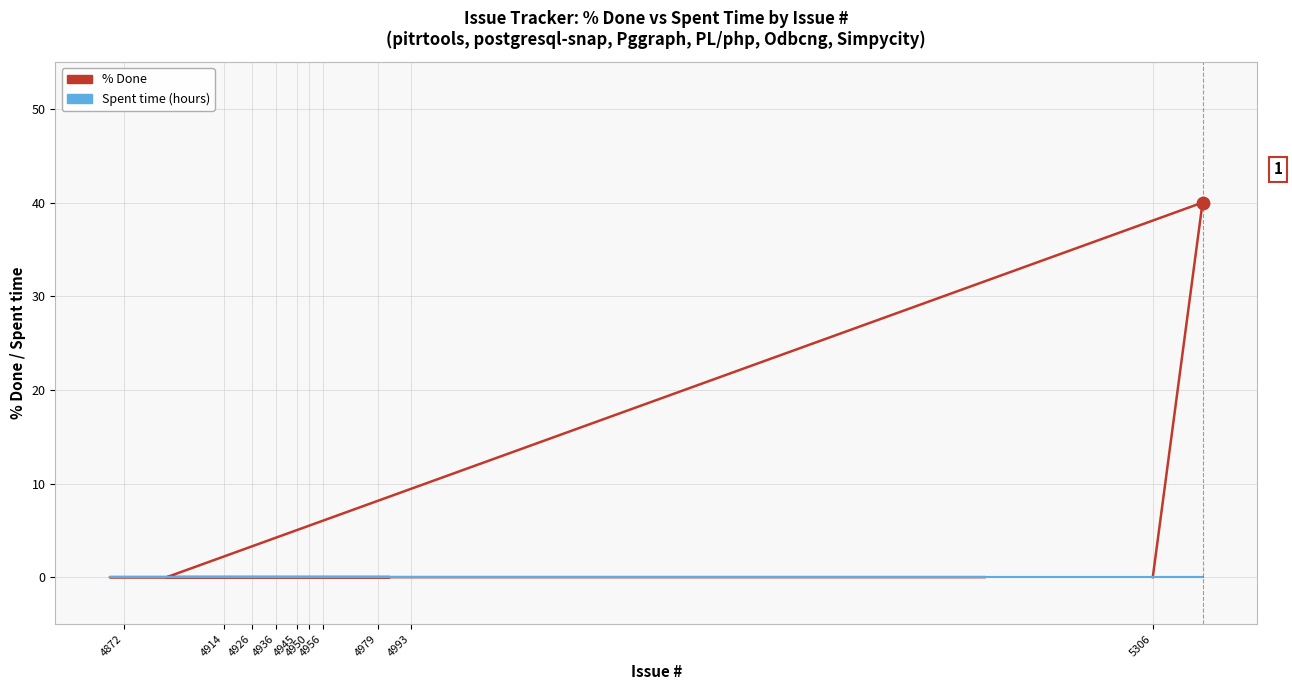

At how many categories does at least one series exceed 31?

1